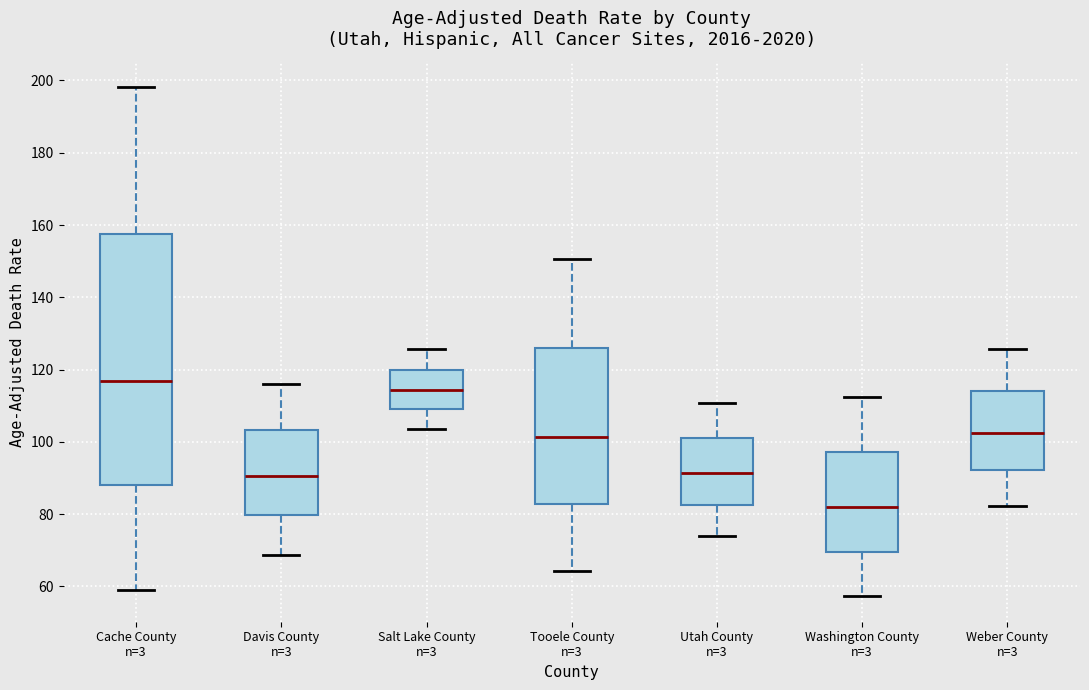

Reading left to right, transcribe this box plot: for each box, give where its median line is, the range the box spans, and where its two whiskers end, as read against the y-axis. The values are not printed on the chart, so give them approximately, as read against the axis.

Cache County n=3: median 116, box 88 to 158, whiskers 60 to 198
Davis County n=3: median 90, box 80 to 104, whiskers 68 to 116
Salt Lake County n=3: median 114, box 110 to 120, whiskers 104 to 126
Tooele County n=3: median 102, box 82 to 126, whiskers 64 to 150
Utah County n=3: median 92, box 82 to 102, whiskers 74 to 110
Washington County n=3: median 82, box 70 to 98, whiskers 58 to 112
Weber County n=3: median 102, box 92 to 114, whiskers 82 to 126